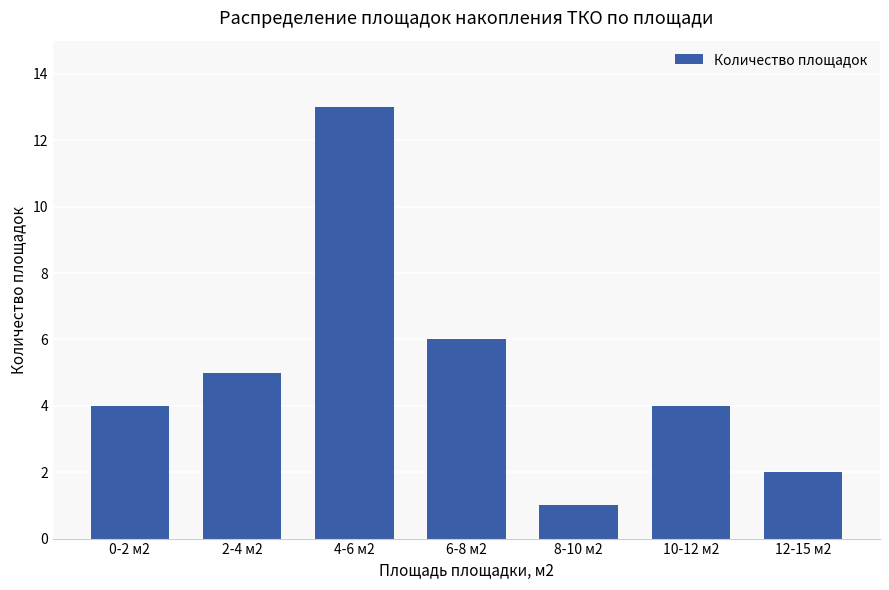

What is the change in value from 4-6 м2 to 10-12 м2?

-9